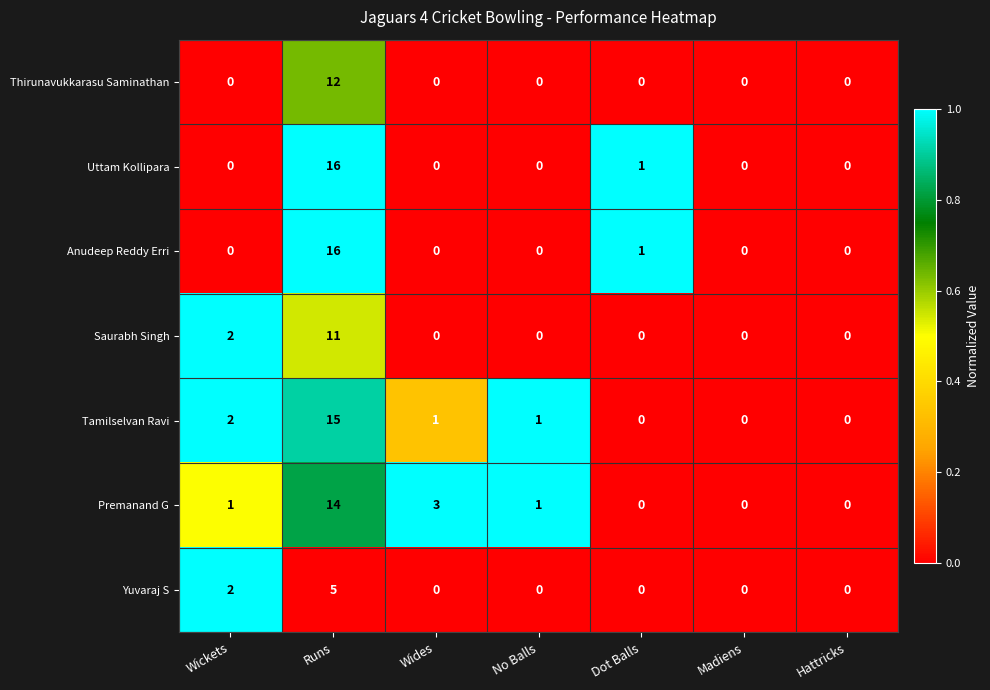

Count the number of data series in this chart.

7